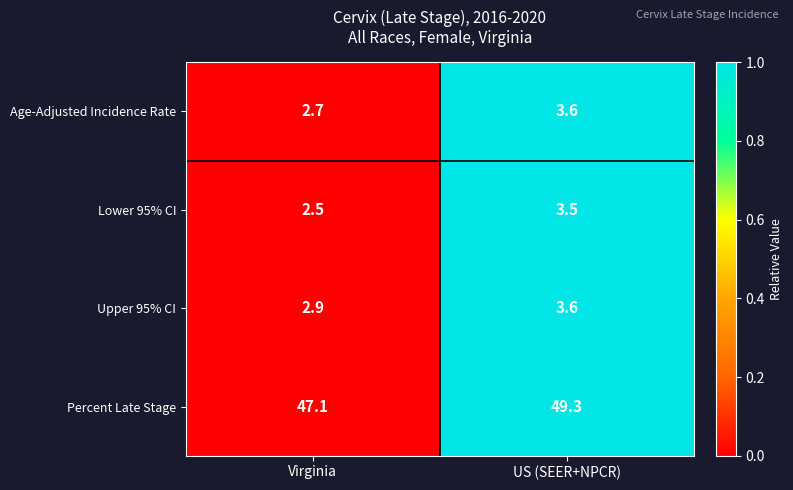

At which category does the chart reach its peak across all series?

US (SEER+NPCR)